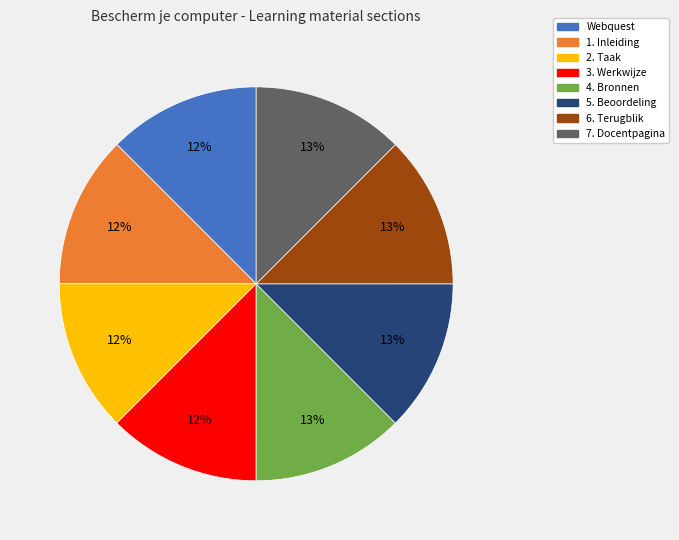

Approximately how many times larger is the value at 4. Bronnen compared to 6. Terugblik?

1.0